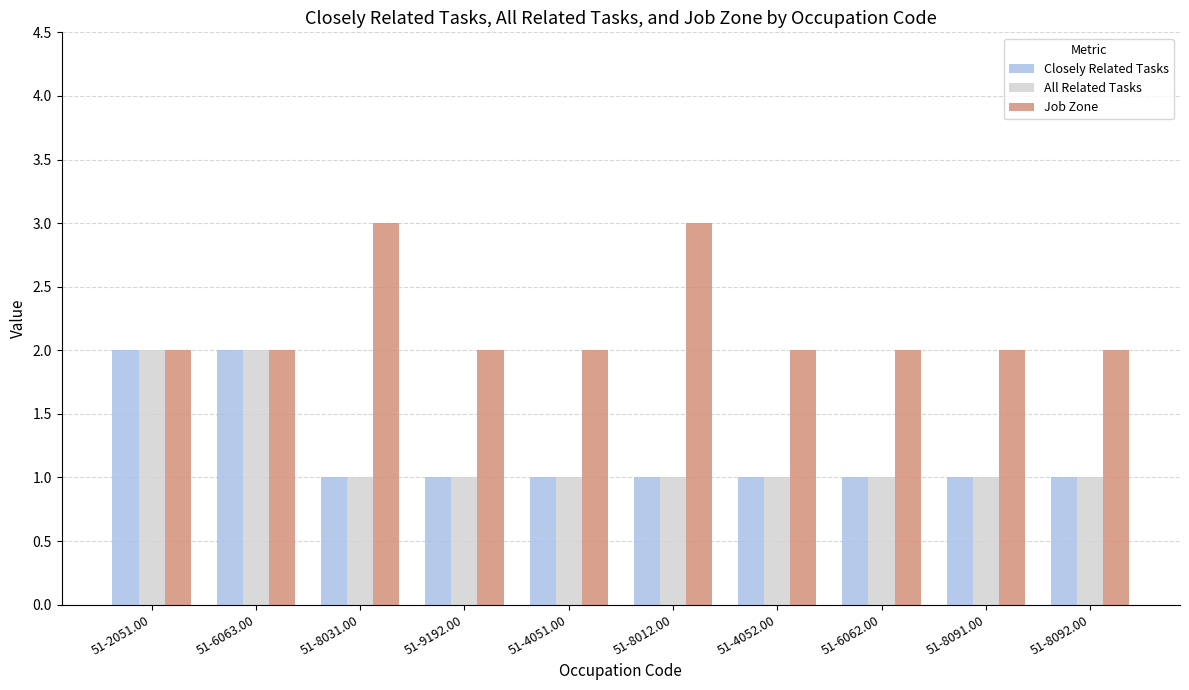

What is the label of the 4th bar from the left?

51-9192.00